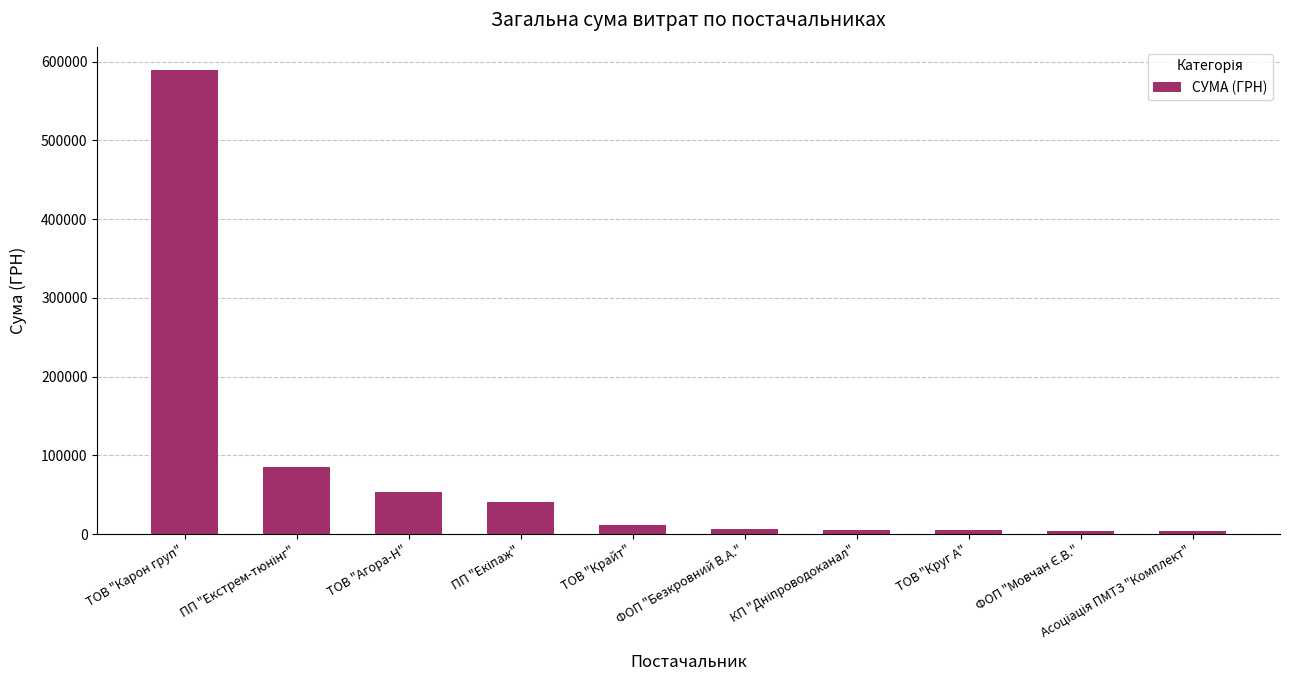

What is the label of the 5th bar from the right?

ФОП "Безкровний В.А."